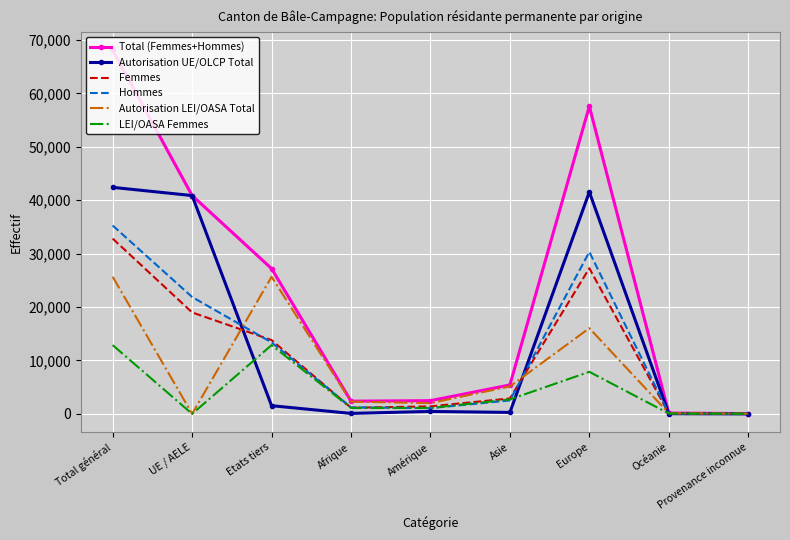

At which category is the sum across all series the highest?

Total général